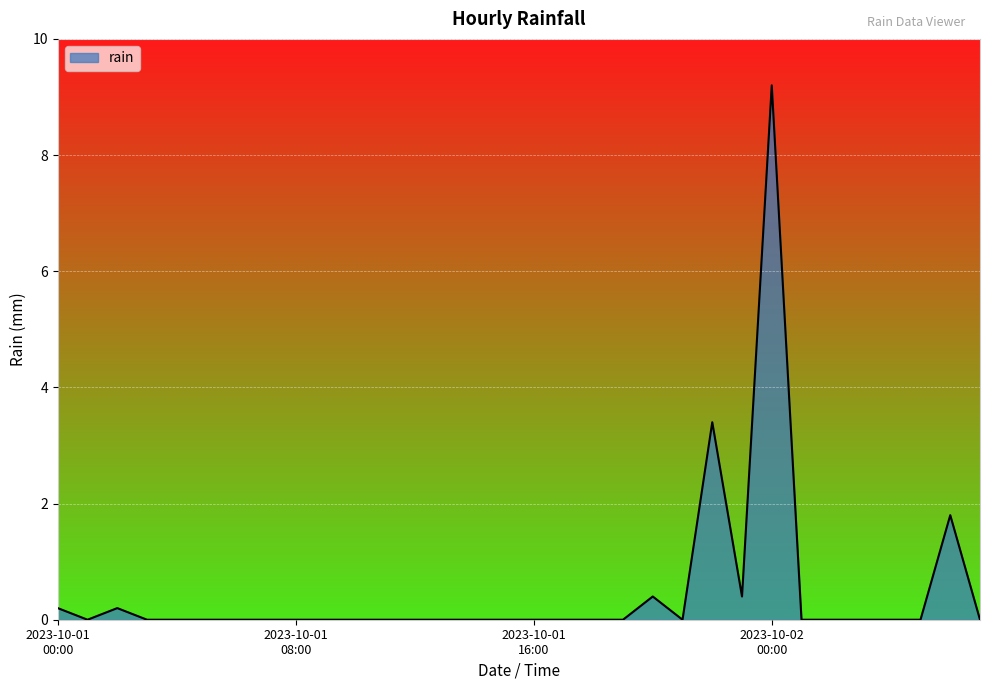

What is the difference between the maximum and minimum values?

9.2